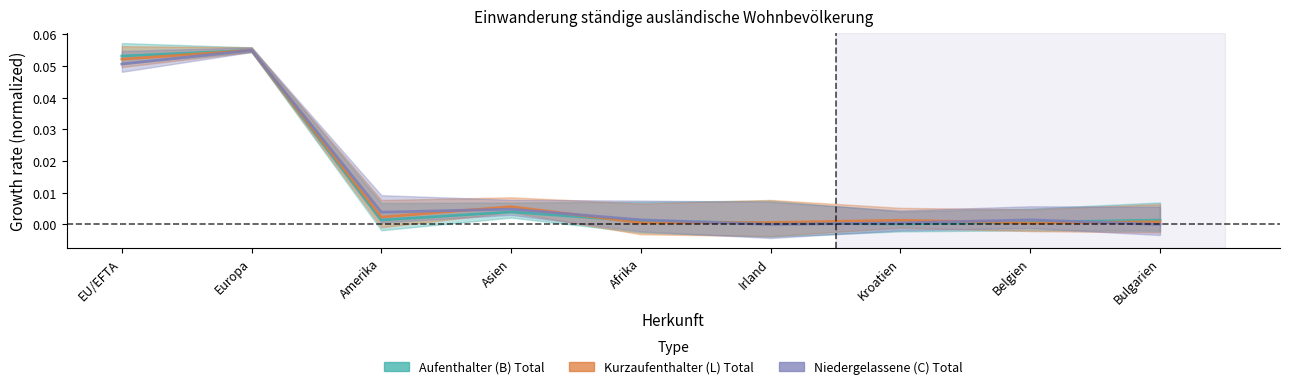

Rank the series at Amerika from highest to lowest value.

Niedergelassene (C) Total, Kurzaufenthalter (L) Total, Aufenthalter (B) Total